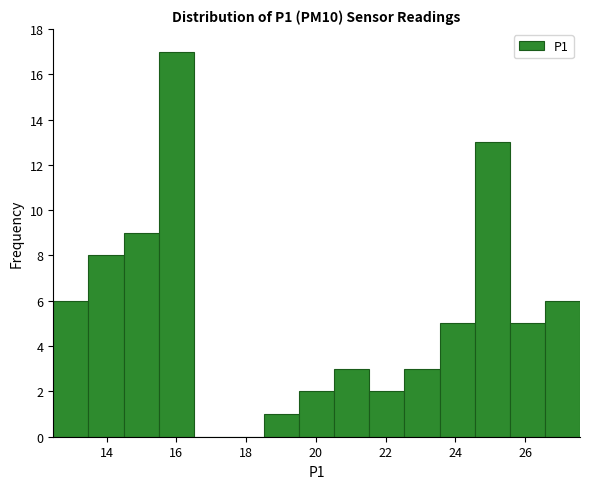

Reading left to right, transcribe this chart: for each bar, give the range it covers on the x-axis and its height. Neither the bar edges nor the heights are printed on the chart, so give them approximately, as read against the axes.

12.4 to 13.4: 6
13.4 to 14.4: 8
14.4 to 15.4: 9
15.4 to 16.4: 17
16.4 to 17.6: 0
17.6 to 18.6: 0
18.6 to 19.6: 1
19.6 to 20.6: 2
20.6 to 21.6: 3
21.6 to 22.6: 2
22.6 to 23.6: 3
23.6 to 24.6: 5
24.6 to 25.6: 13
25.6 to 26.6: 5
26.6 to 27.6: 6